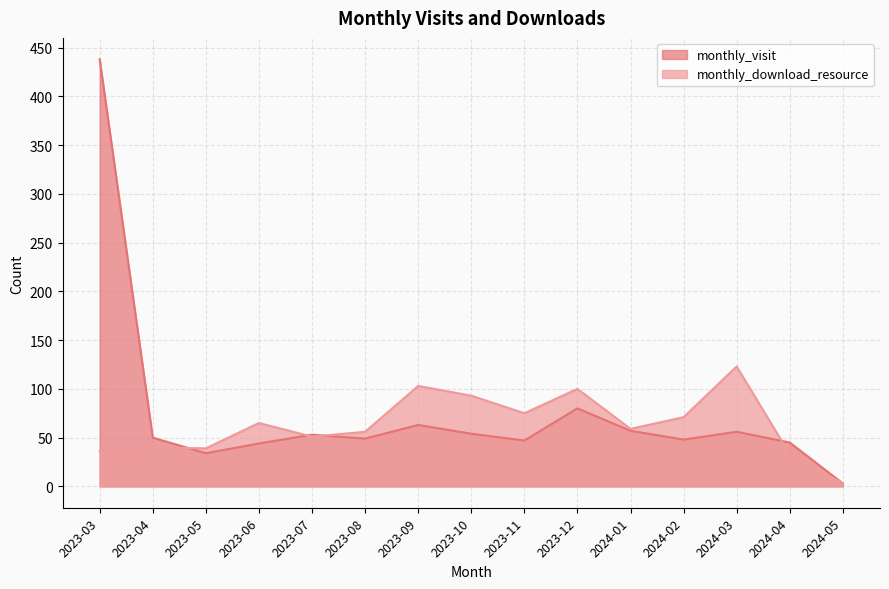

At 2023-05, list the series in order from largest to smallest.

monthly_download_resource, monthly_visit